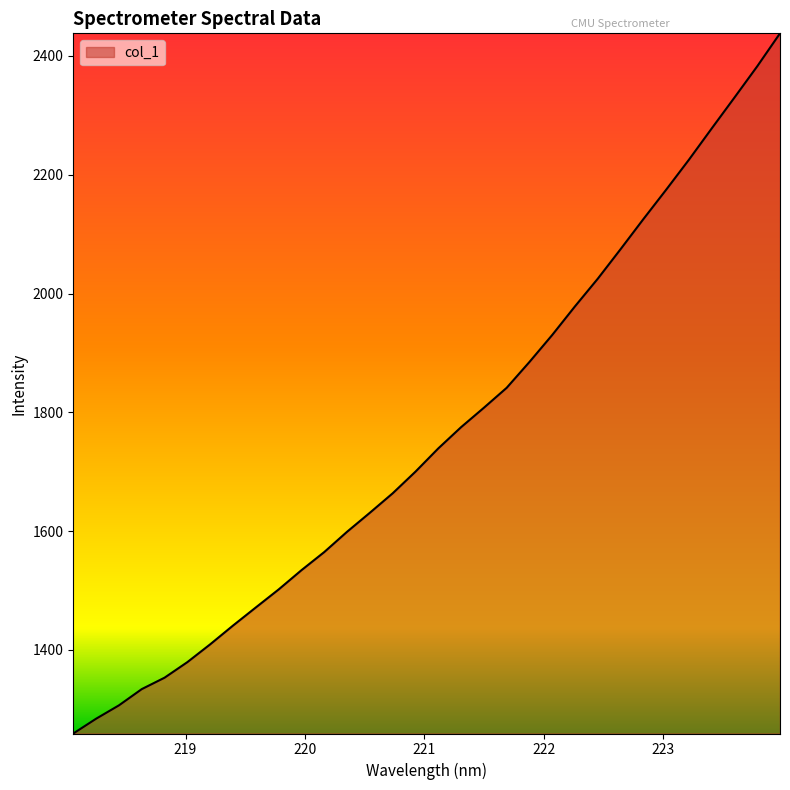

What is the minimum value shown in the chart?

1259.4